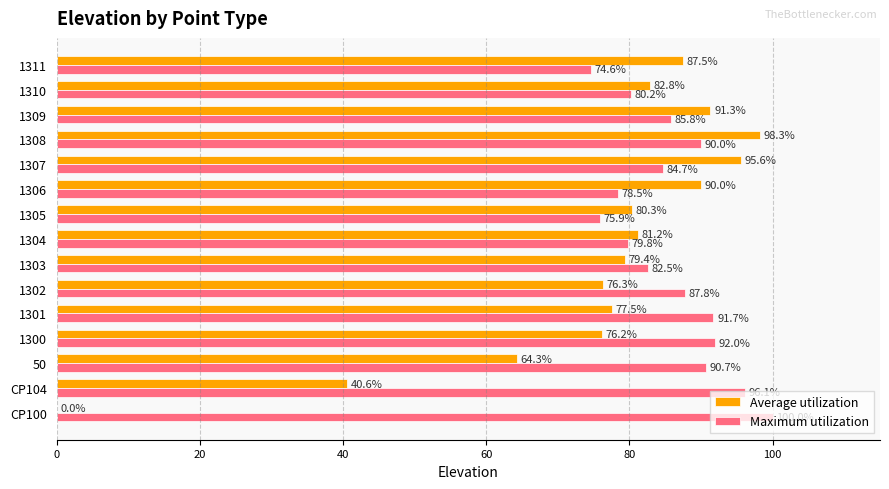

At which category is the sum across all series the highest?

1308